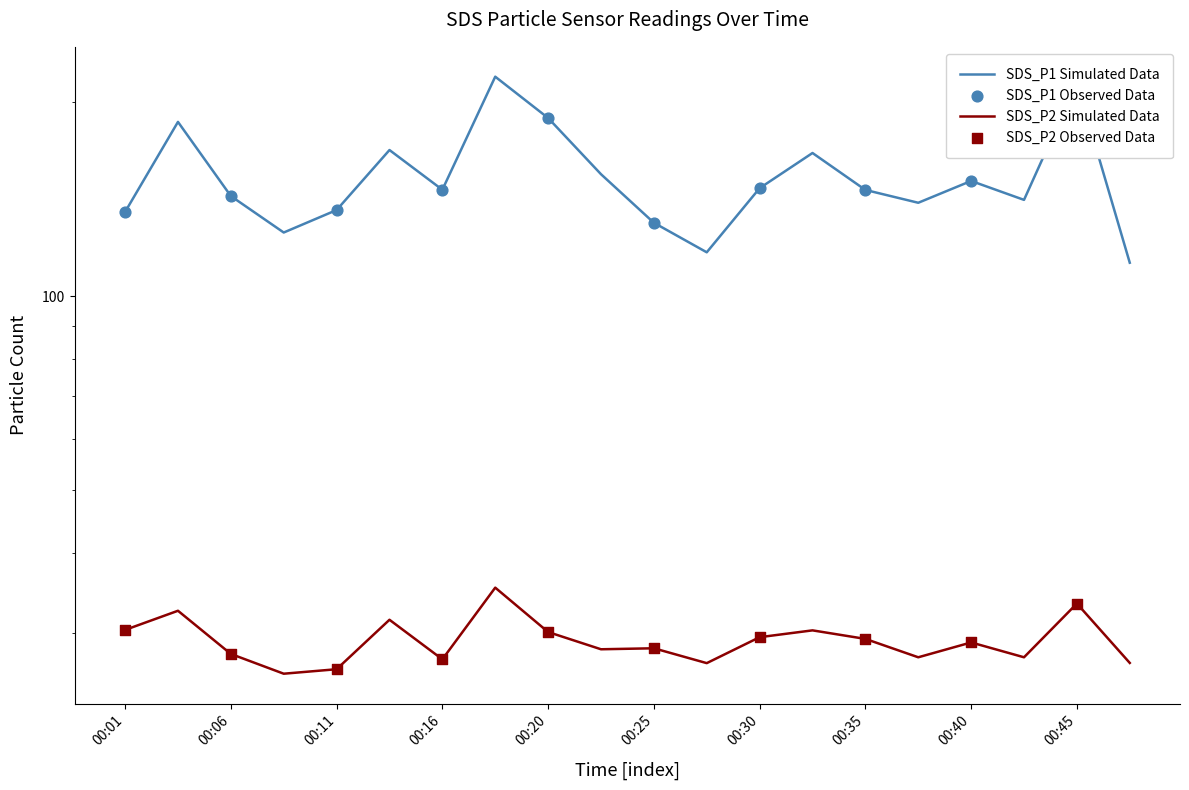

At how many categories does at least one series exceed 32?

20